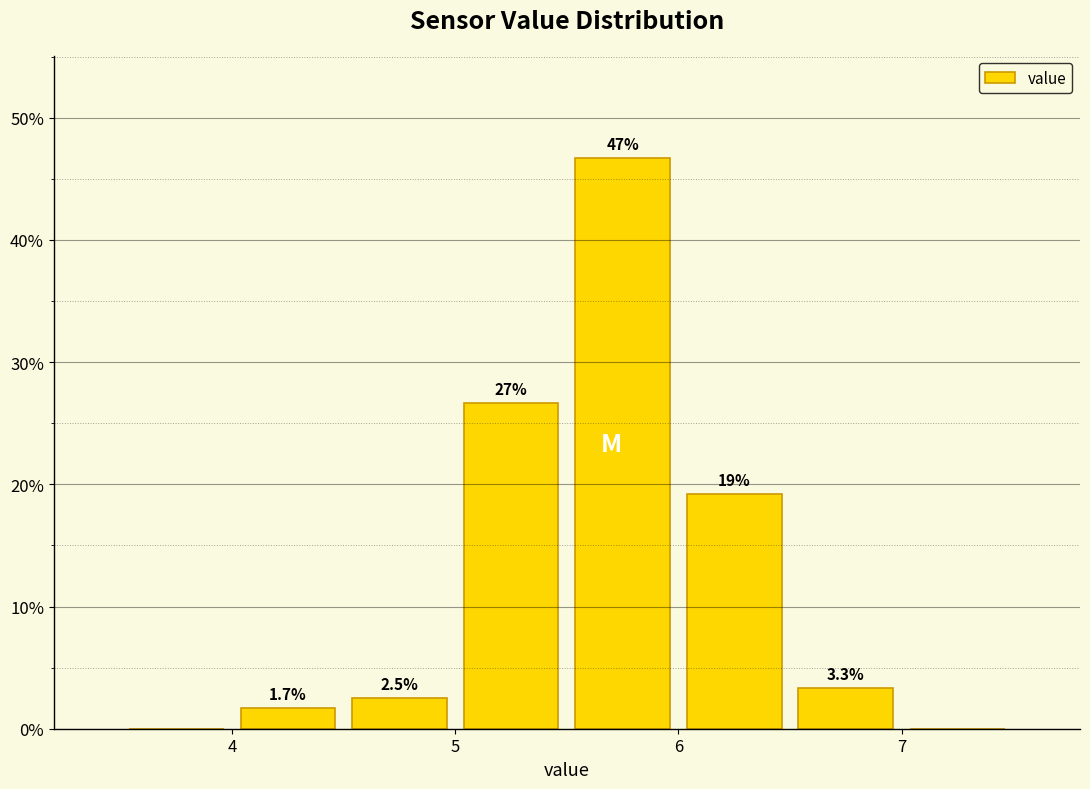

Over which range of the x-axis is the bar tallest?

5.5 to 6.0